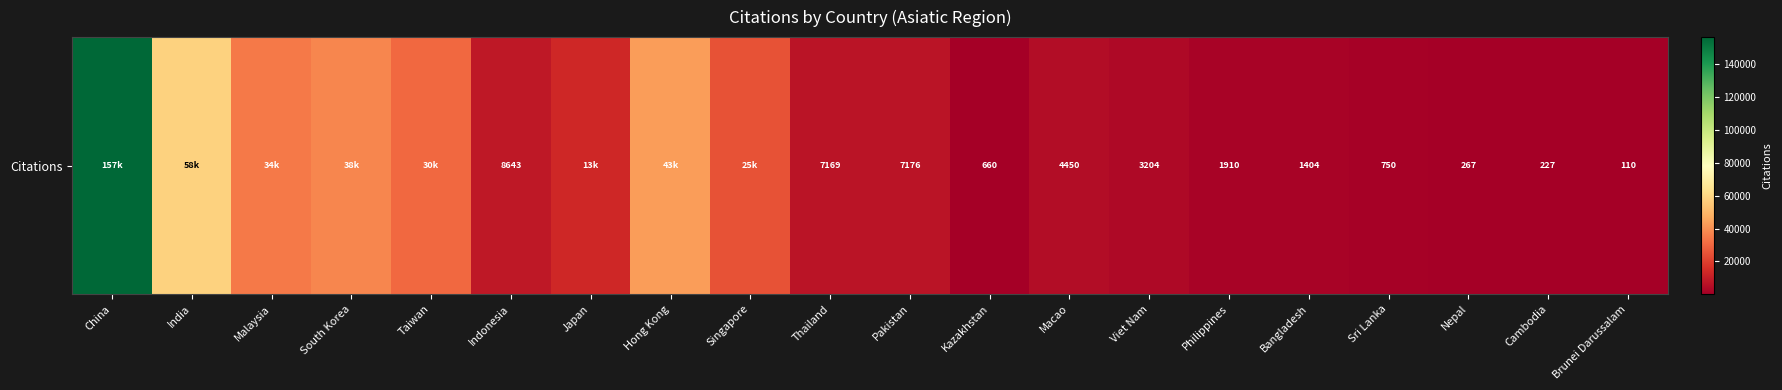

At which category does the chart reach its peak across all series?

China